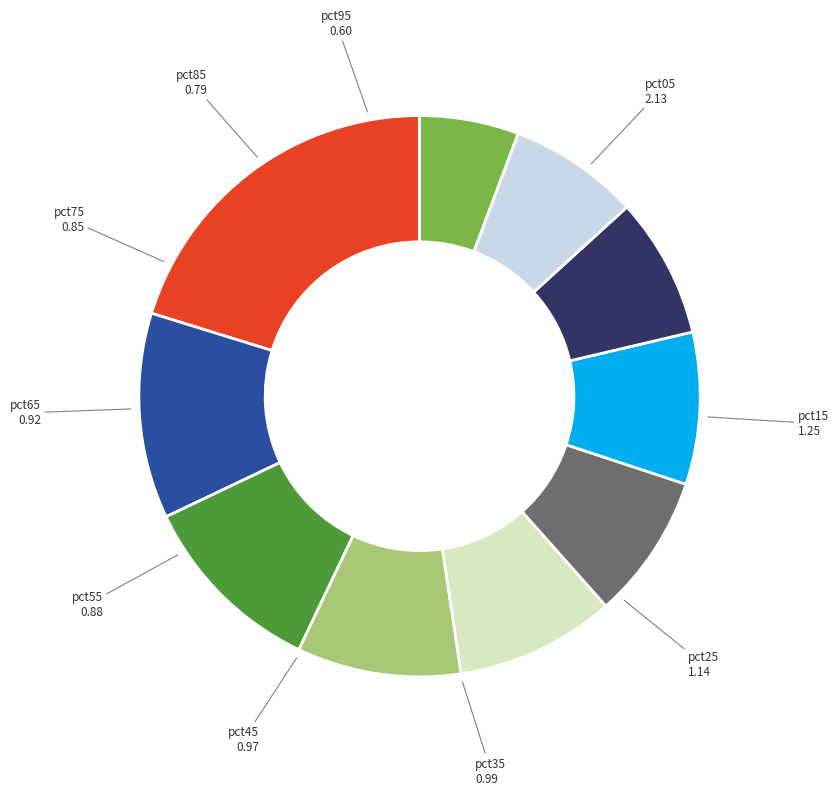

Does any single category account for the majority?

No